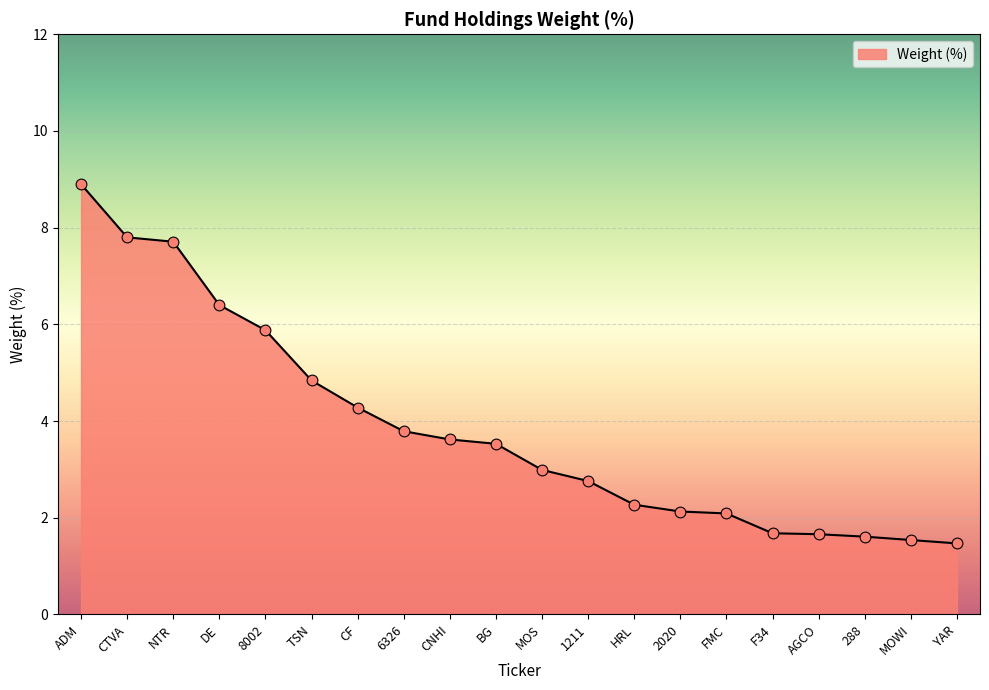

What is the ratio of the value at AGCO to the value at 8002?

0.3